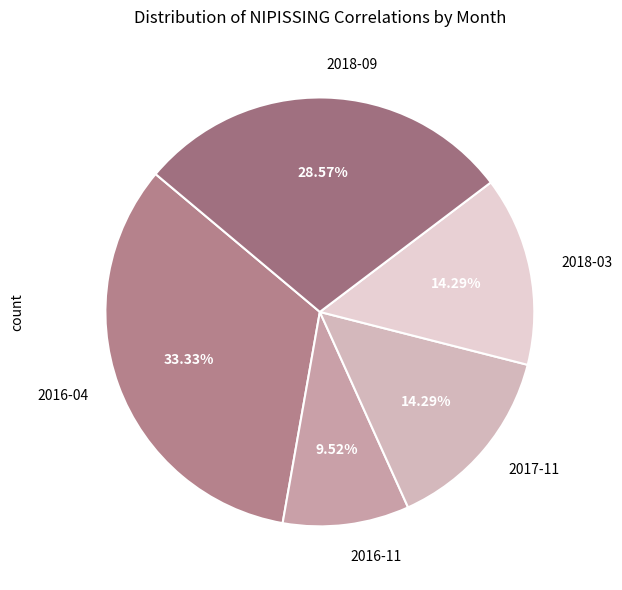

How many slices are in this pie chart?

5